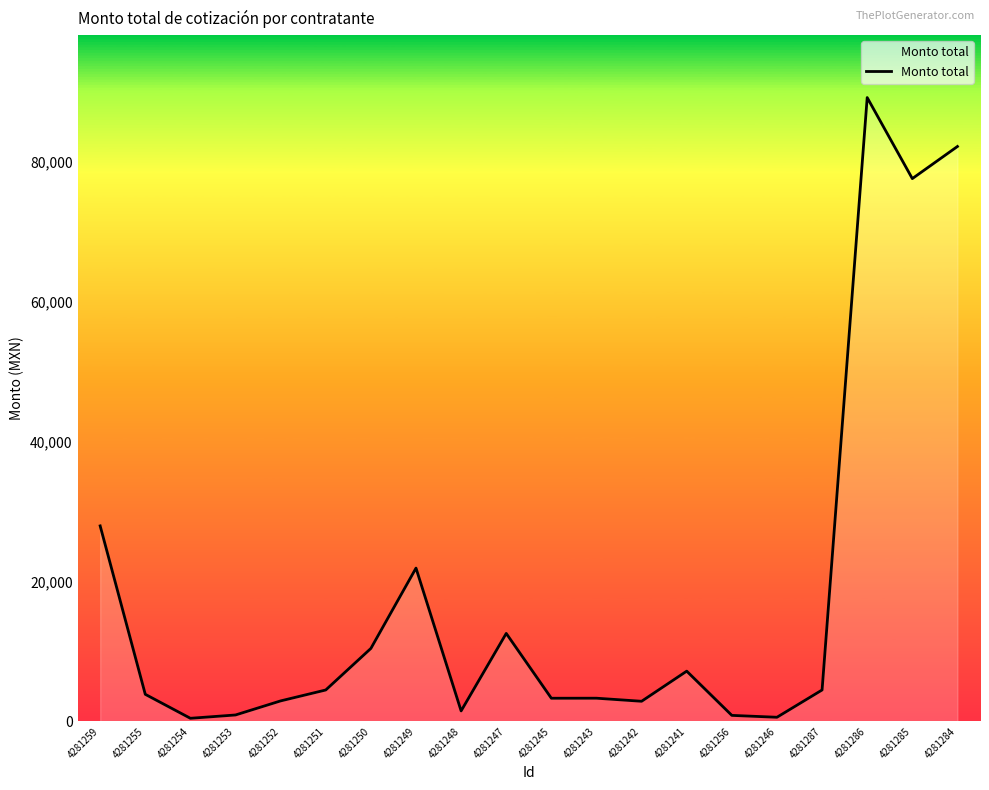

At which label does the data first exceed 4500?

4281259